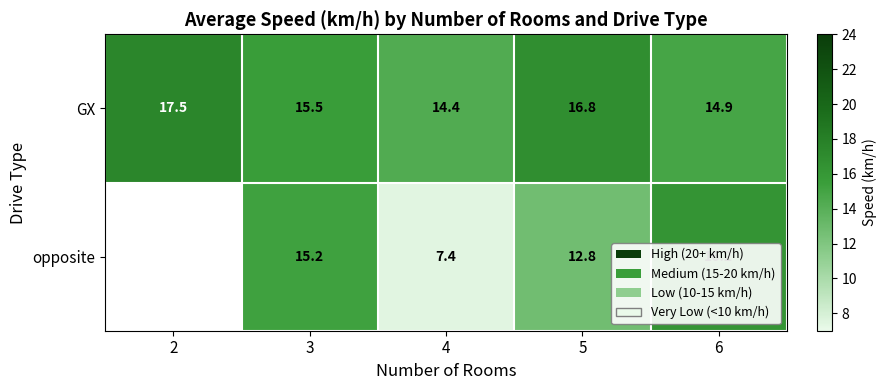

How many data points in GX are less than 15?

2